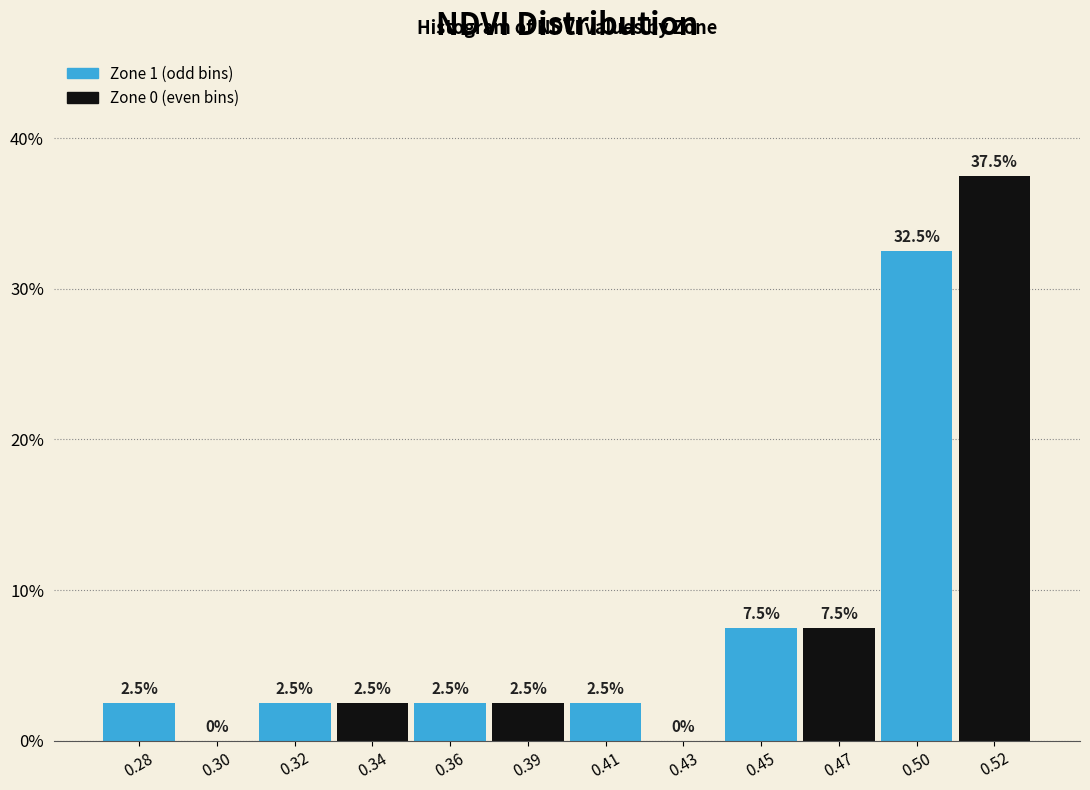

Reading left to right, extract all data points from this chart.

0.28=2.5	0.30=0.0	0.32=2.5	0.34=2.5	0.36=2.5	0.39=2.5	0.41=2.5	0.43=0.0	0.45=7.5	0.47=7.5	0.50=32.5	0.52=37.5